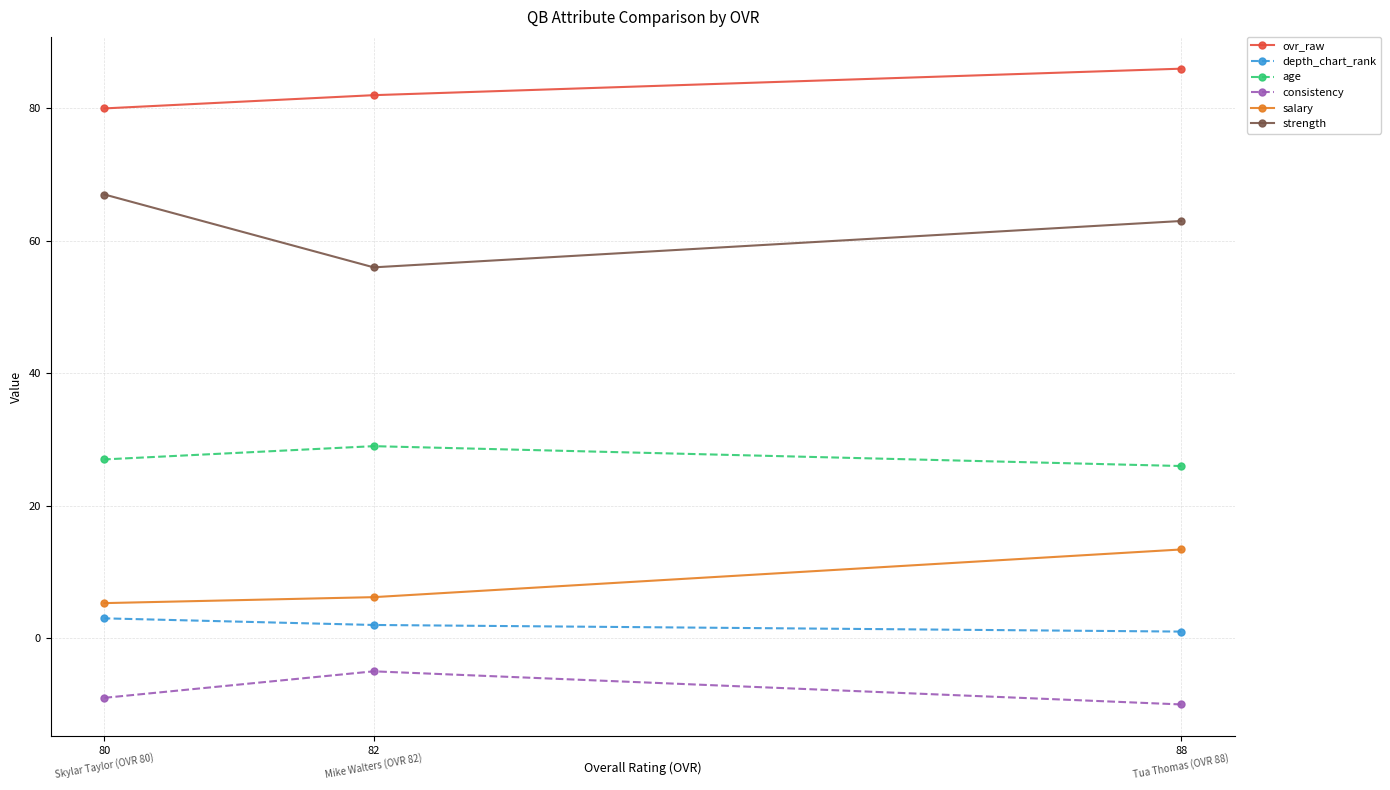

Rank the series at 82 from lowest to highest value.

consistency, depth_chart_rank, salary, age, strength, ovr_raw